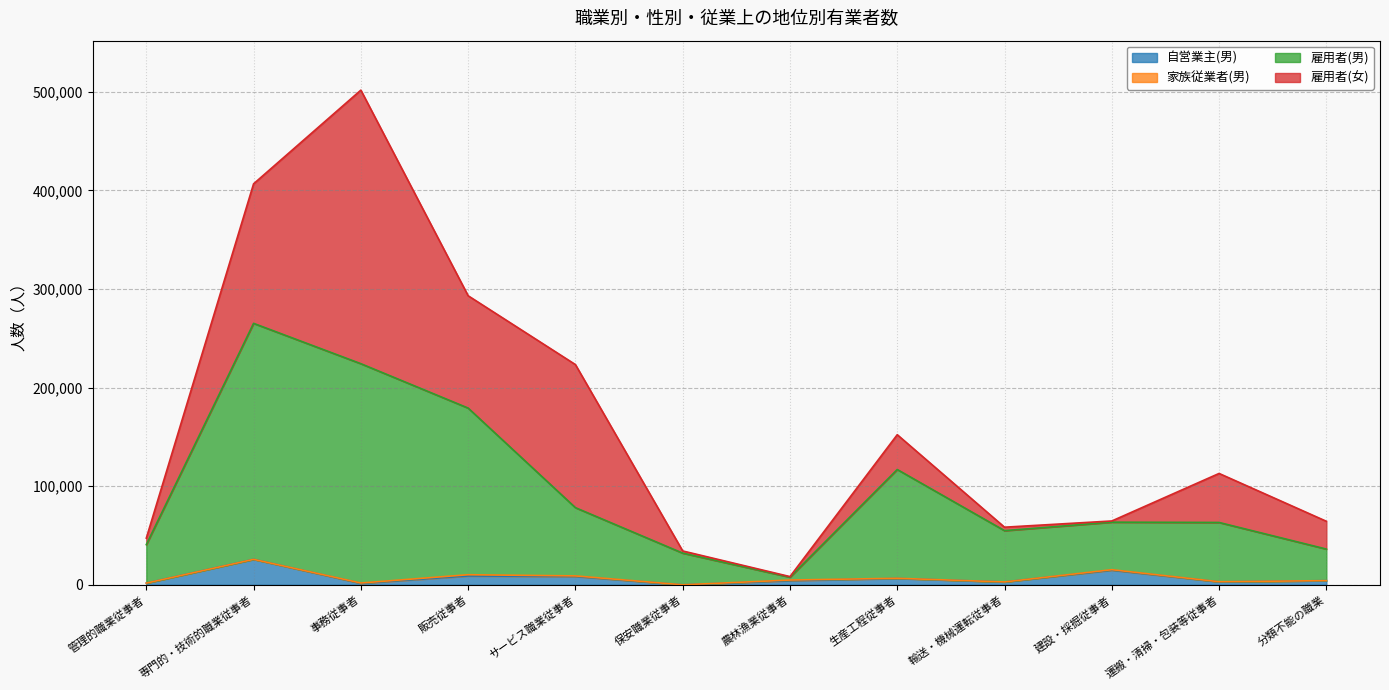

What is the difference between the maximum and minimum values in the 自営業主(男) series?

25800